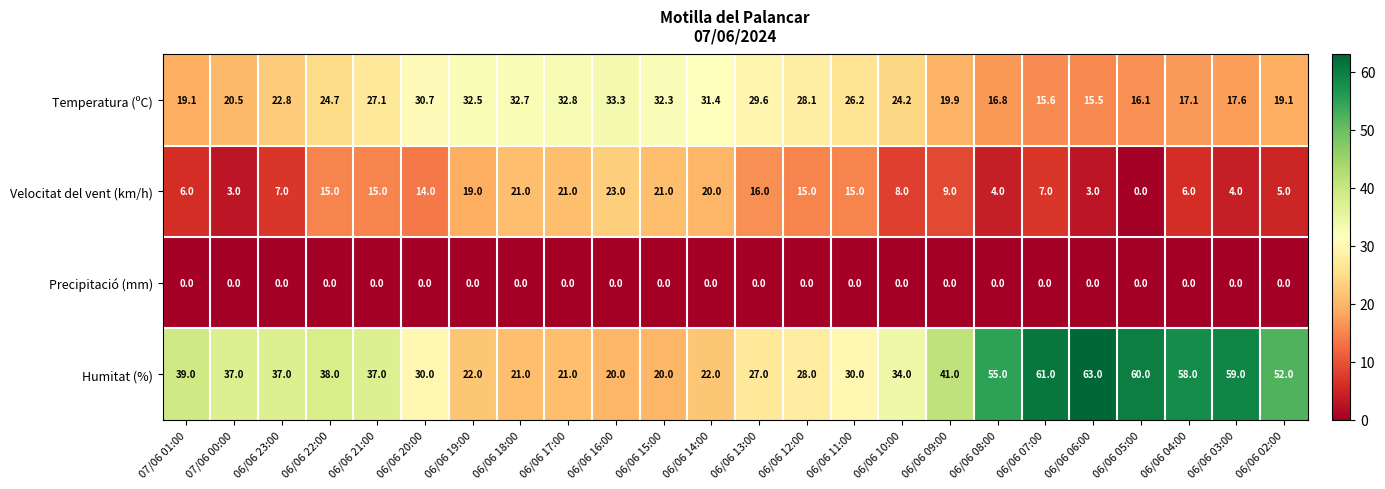

At which label does Velocitat del vent (km/h) first exceed 14?

06/06 22:00